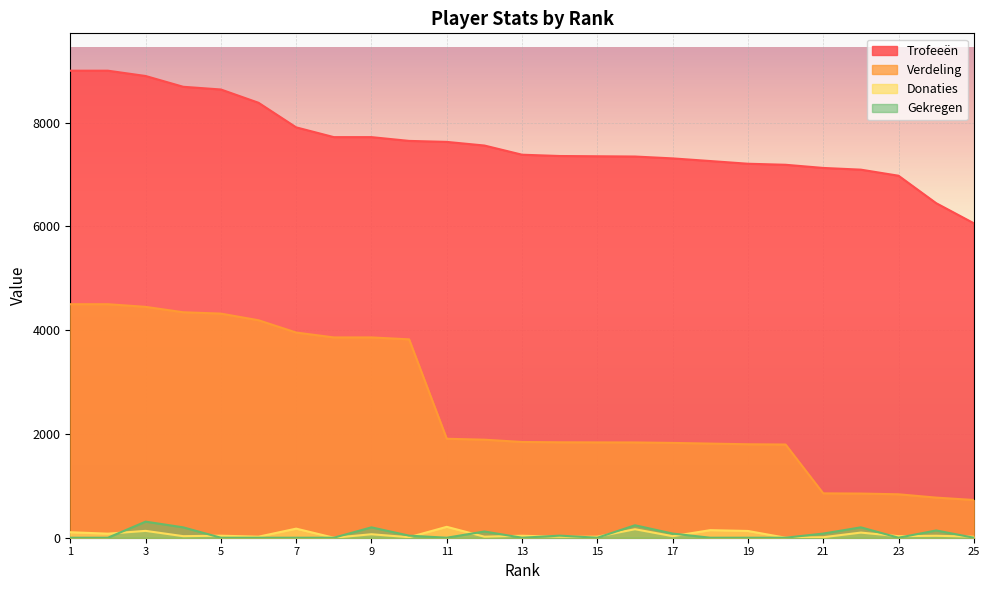

What is the total value across all series at 1?

13606